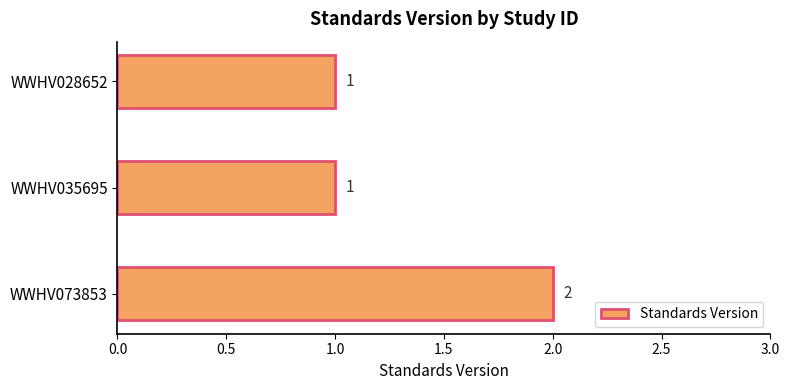

What is the difference between the maximum and minimum values?

1